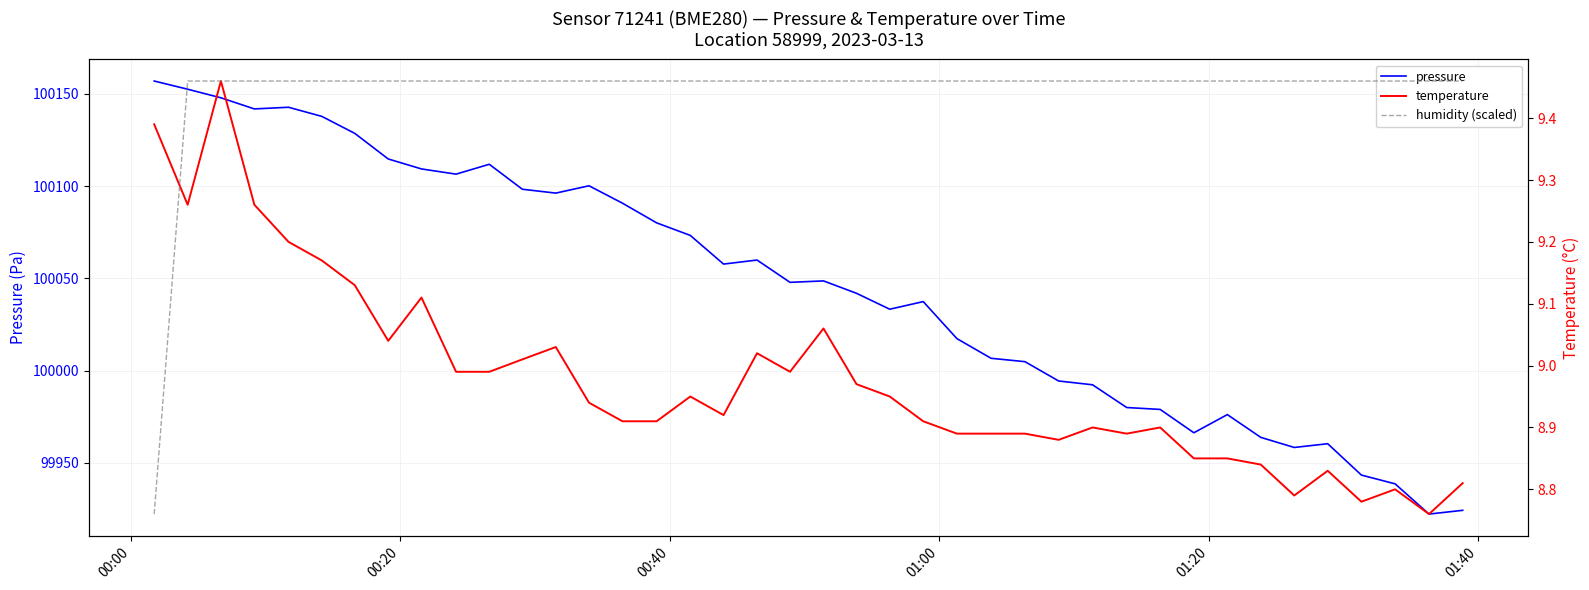

The value of temperature at 16 is 15.9. True or false?

False